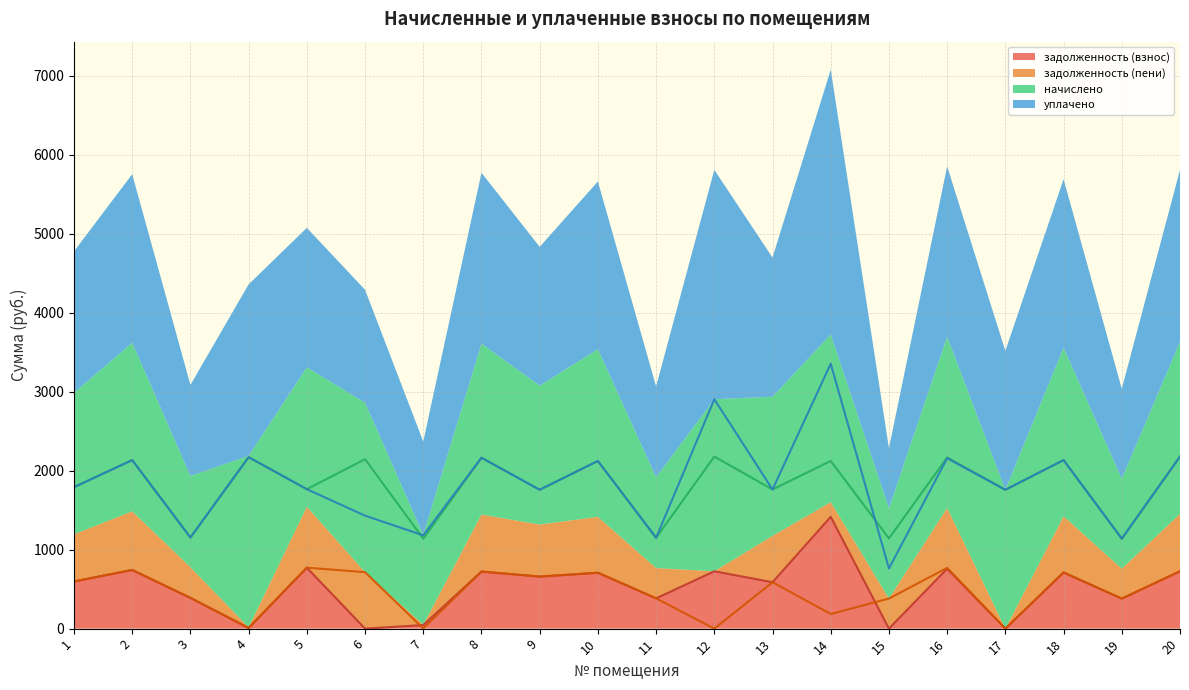

At which label does начислено reach its peak?

12